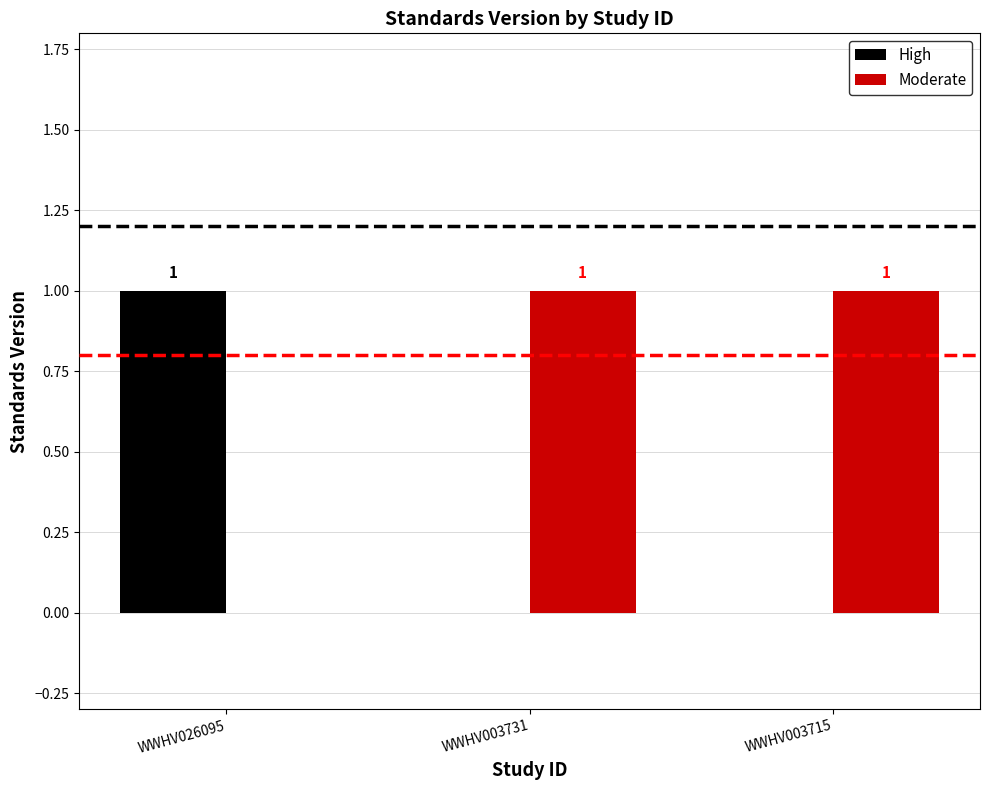

The value of Moderate at WWHV003715 is 1. True or false?

True